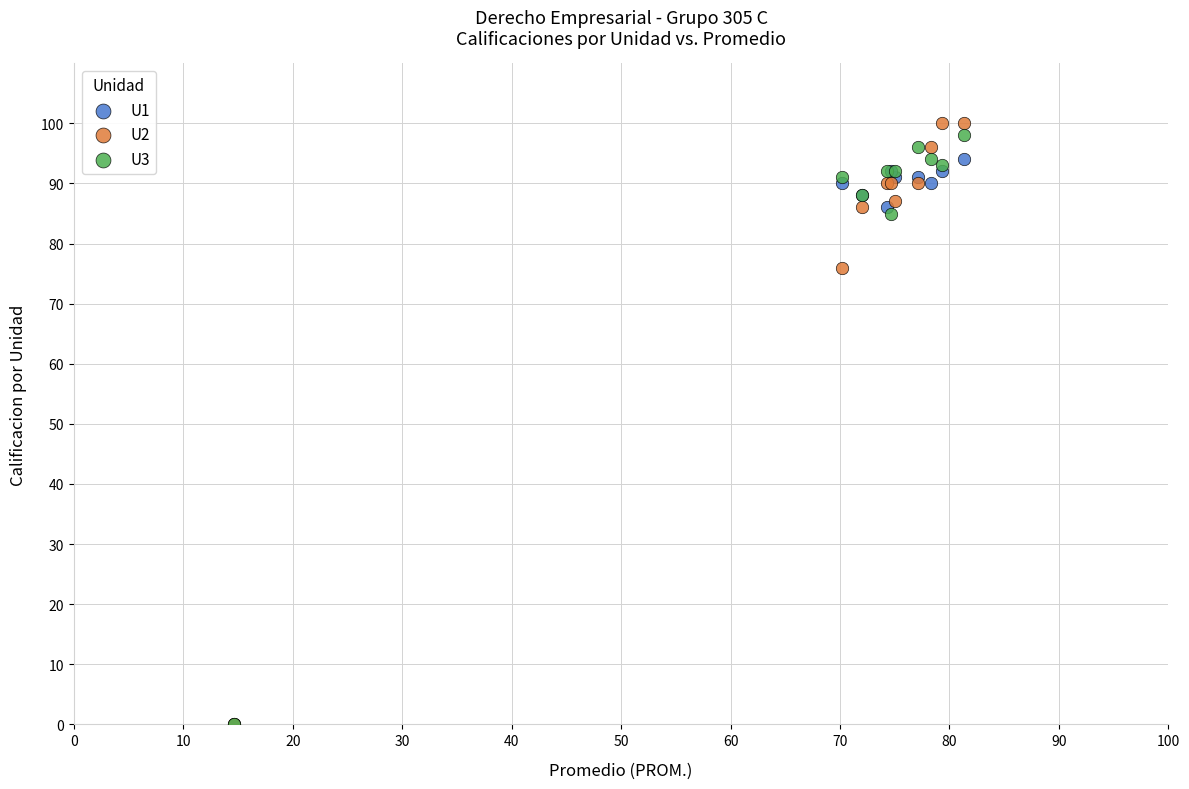

Across all series, what Y value is closest to 50?

76